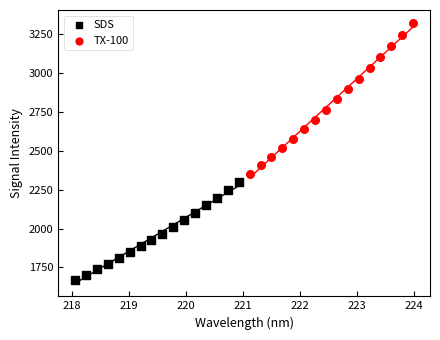

Which series has the widest spread of Y values?

TX-100